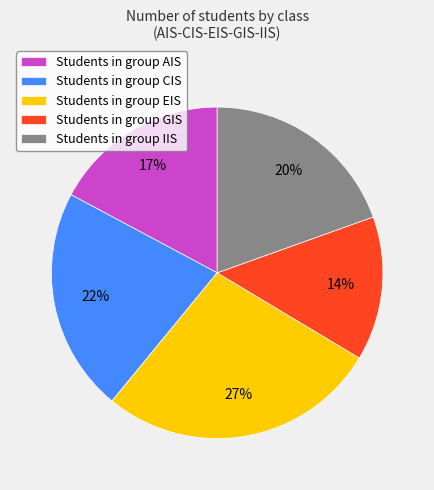

Which category has the smallest portion of the pie?

Students in group GIS